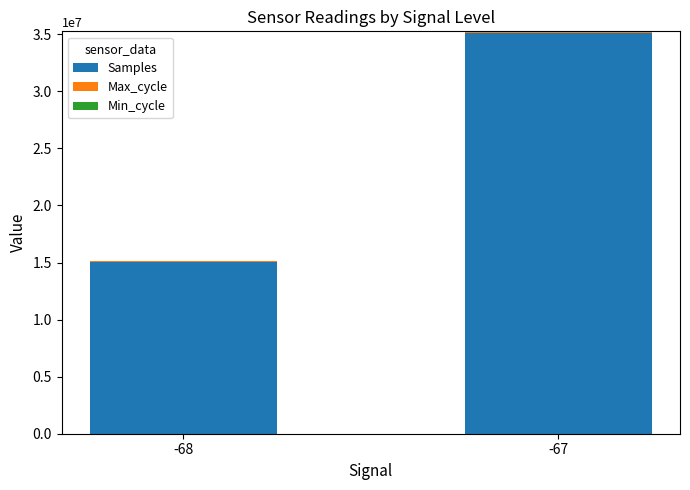

What is the highest value of the Samples series?

35114008